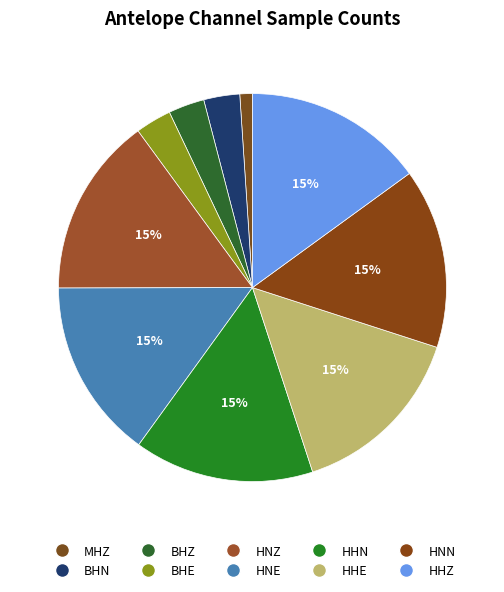

To the nearest percent, what percentage of the pie is HNE?

15%